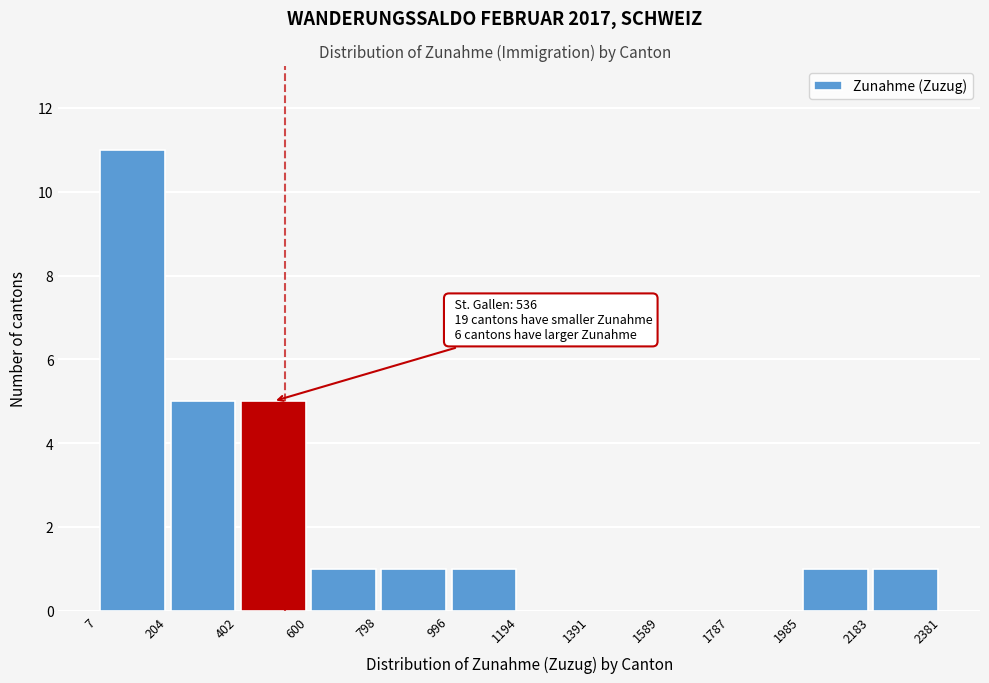

Over which range of the x-axis is the bar tallest?

7 to 204